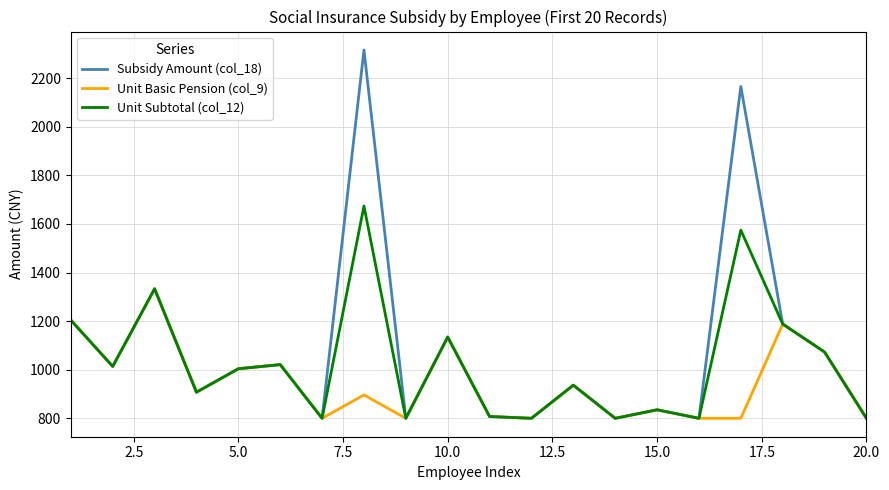

Which series has the largest range (max minus min)?

Subsidy Amount (col_18)